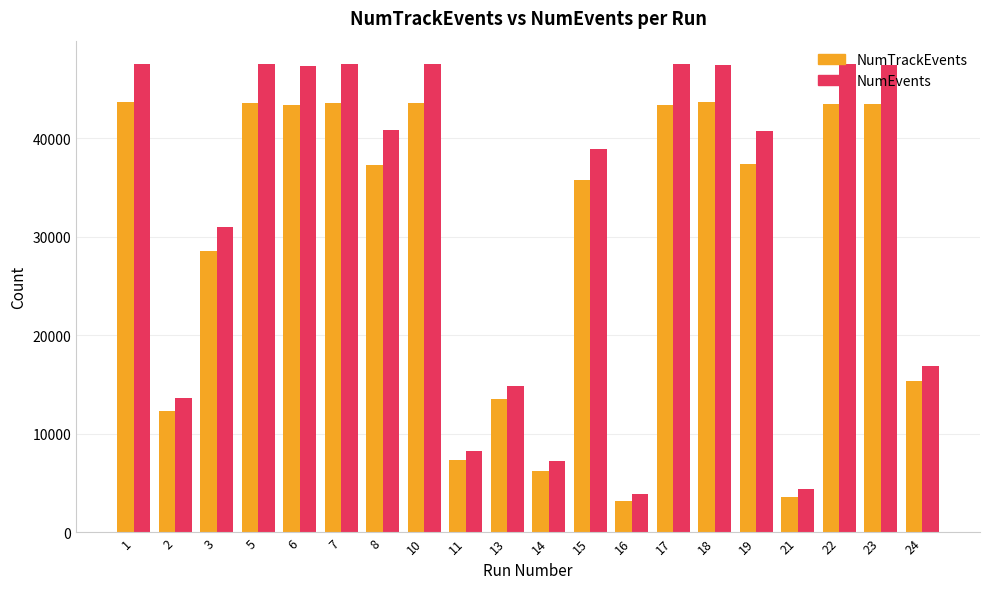

Are the bars horizontal?

No